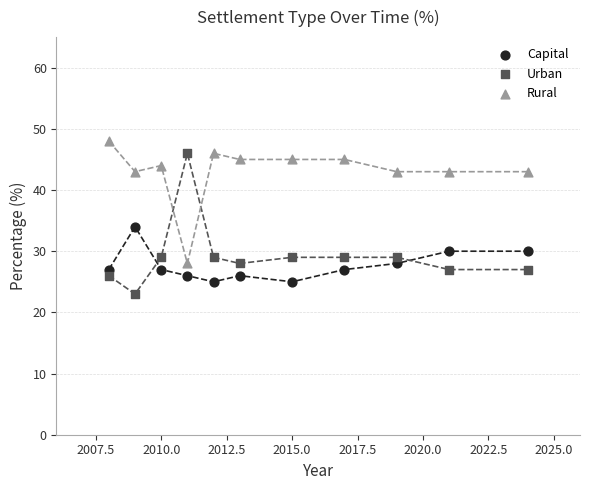

Which series has the largest Y range (max minus min)?

Urban